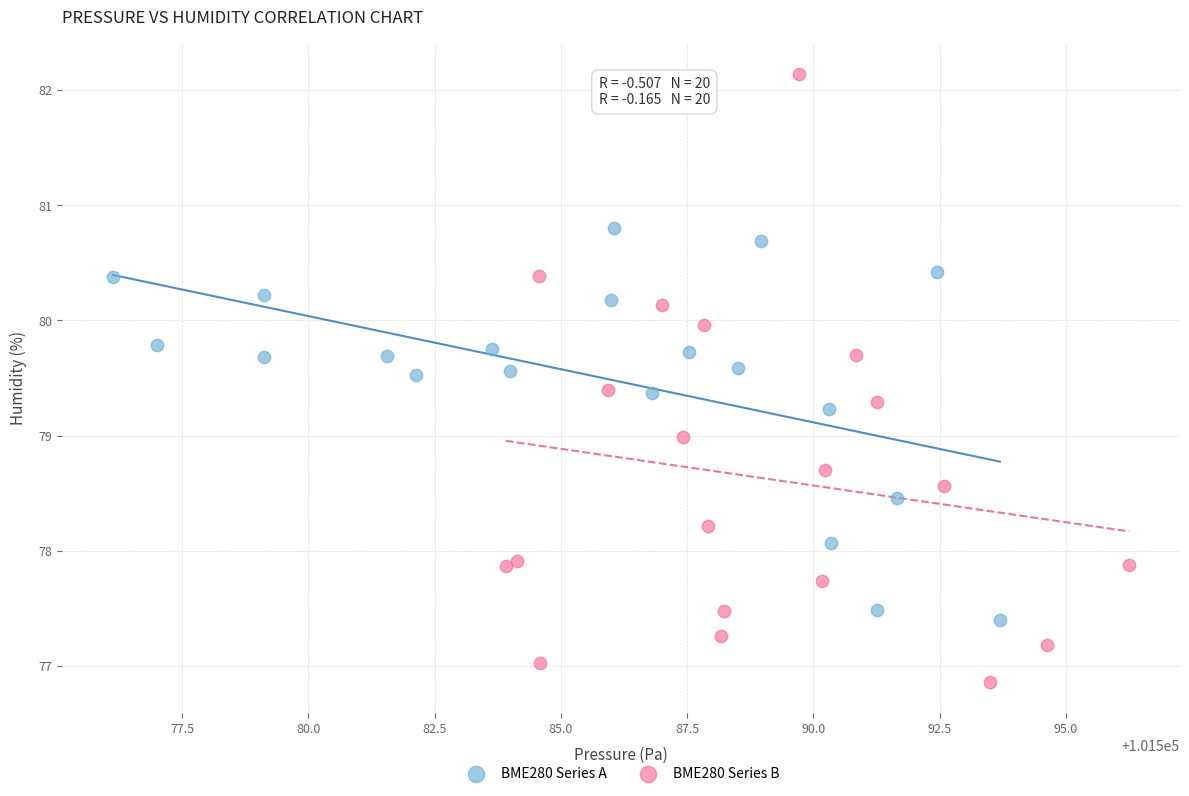

Which series reaches the minimum Y coordinate?

BME280 Series B